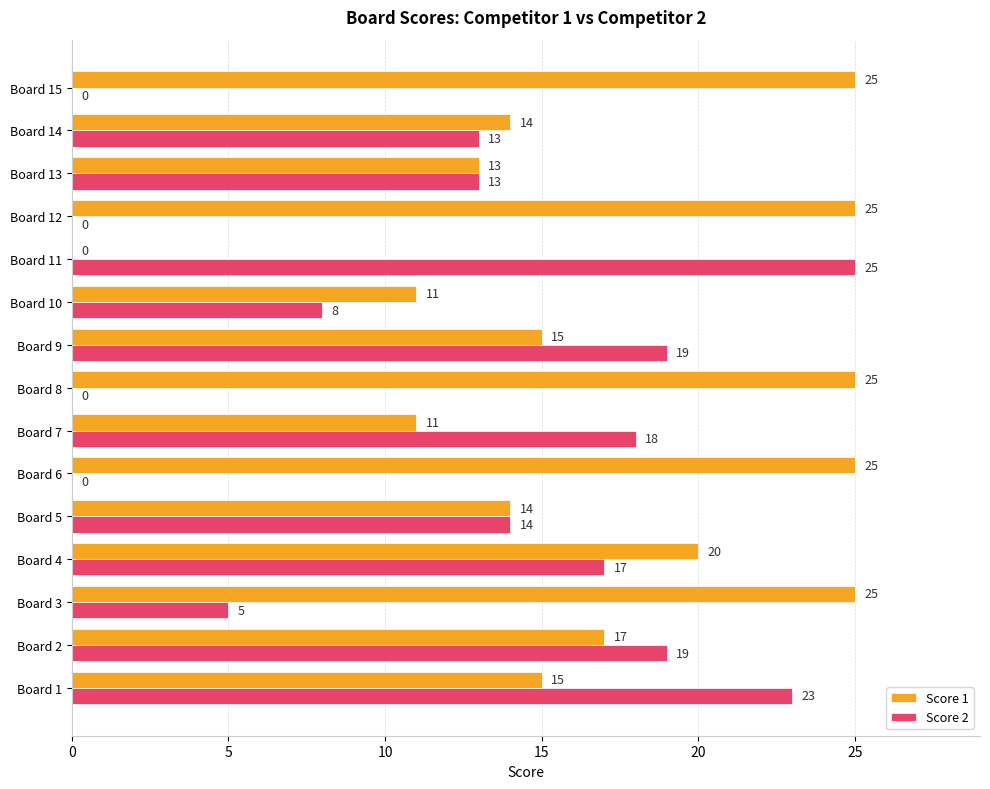

The Score 1 series shows 13 at Board 13. True or false?

True